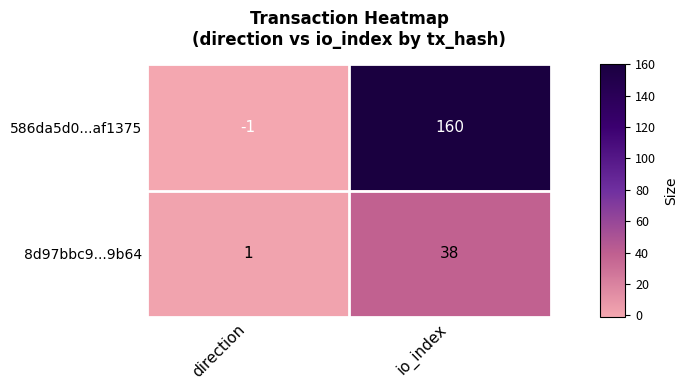

What is the difference between the maximum and minimum values in the 586da5d0...af1375 series?

161